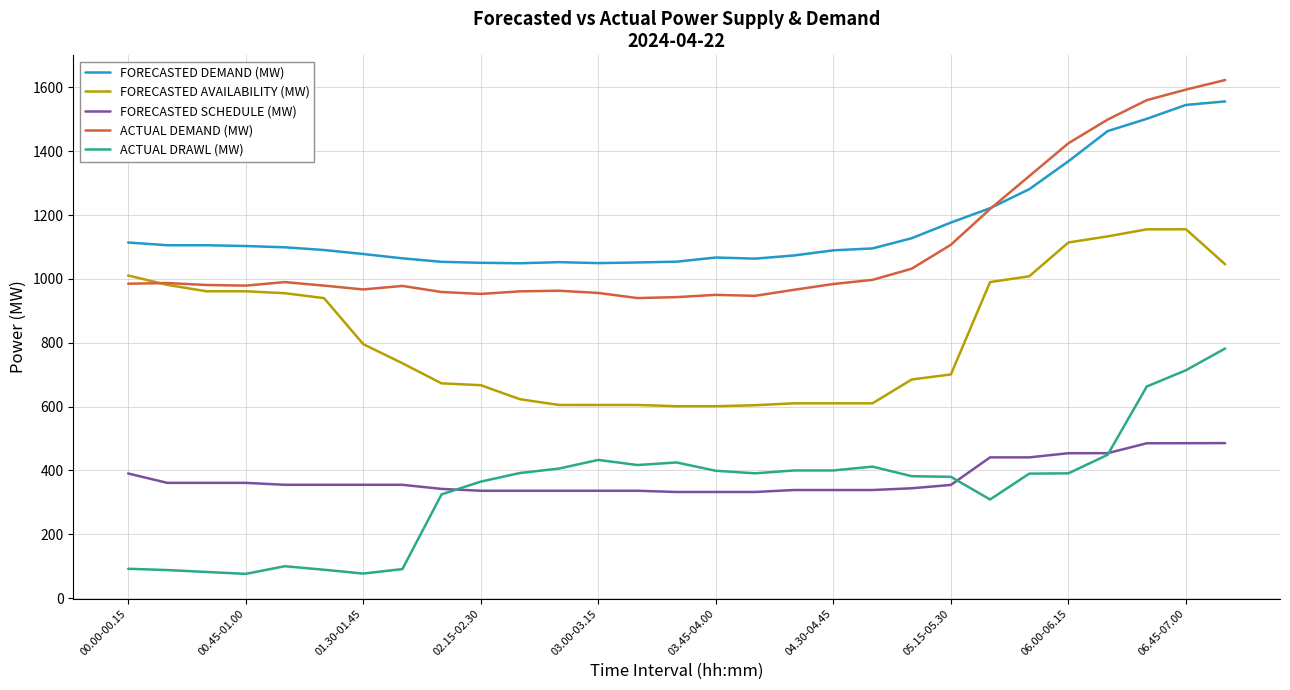

What is the minimum value shown in the chart?

76.0